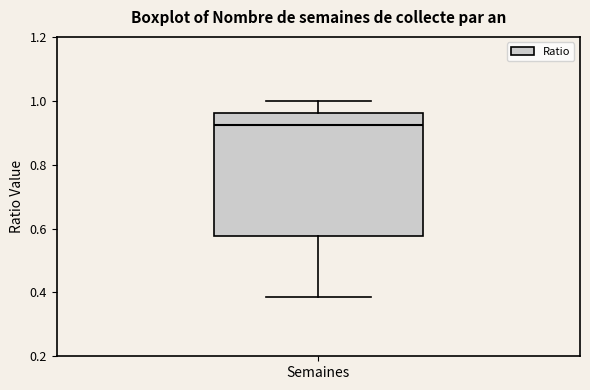

Read this box plot against the y-axis: the position of the median line, the range covered by the box, and the ends of both whiskers. The values are not printed on the chart, so give them approximately, as read against the axis.

median 0.92, box 0.58 to 0.96, whiskers 0.38 to 1.00